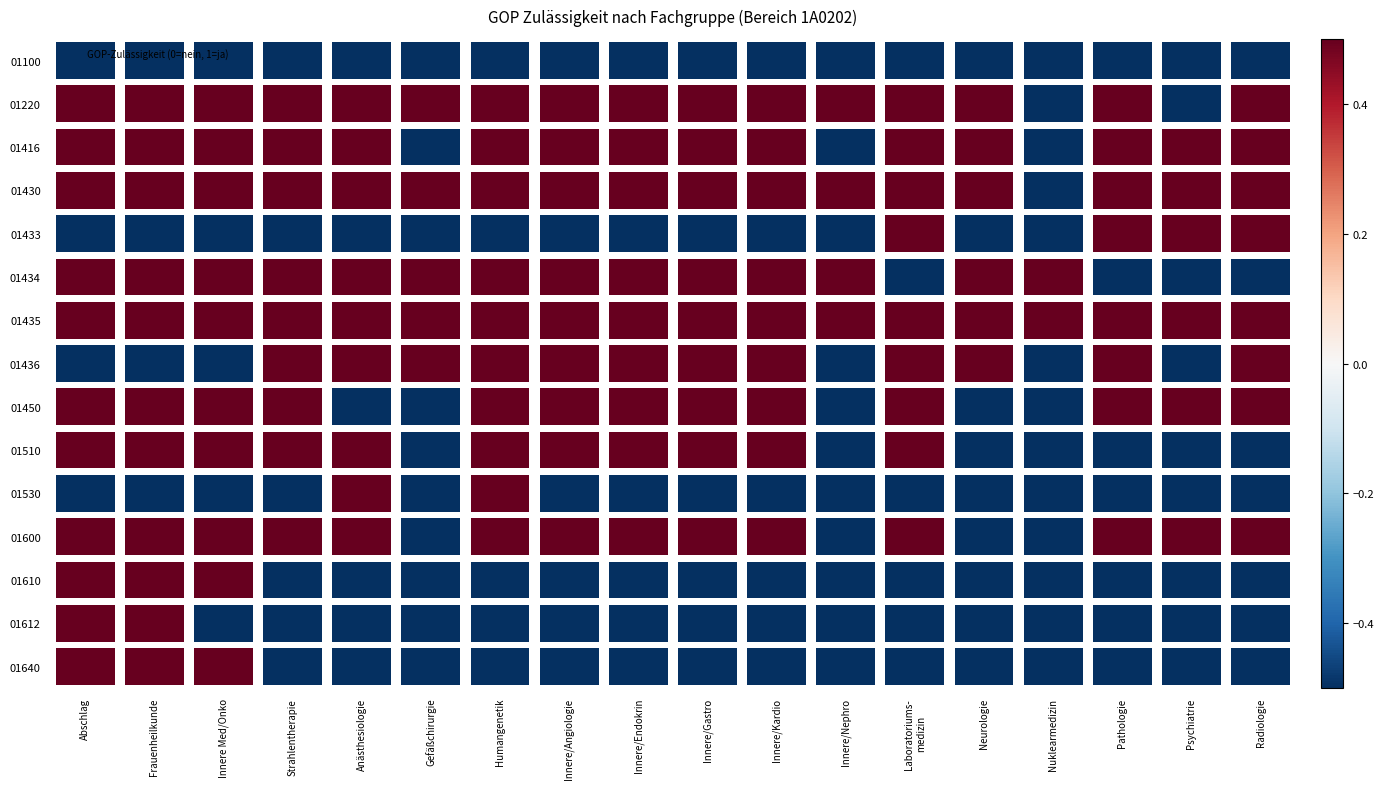

Reading right to left, extract all data points from this chart.

01100: 0	0	0	0	0	0	0	0	0	0	0	0	0	0	0	0	0	0
01220: 1	0	1	0	1	1	1	1	1	1	1	1	1	1	1	1	1	1
01416: 1	1	1	0	1	1	0	1	1	1	1	1	0	1	1	1	1	1
01430: 1	1	1	0	1	1	1	1	1	1	1	1	1	1	1	1	1	1
01433: 1	1	1	0	0	1	0	0	0	0	0	0	0	0	0	0	0	0
01434: 0	0	0	1	1	0	1	1	1	1	1	1	1	1	1	1	1	1
01435: 1	1	1	1	1	1	1	1	1	1	1	1	1	1	1	1	1	1
01436: 1	0	1	0	1	1	0	1	1	1	1	1	1	1	1	0	0	0
01450: 1	1	1	0	0	1	0	1	1	1	1	1	0	0	1	1	1	1
01510: 0	0	0	0	0	1	0	1	1	1	1	1	0	1	1	1	1	1
01530: 0	0	0	0	0	0	0	0	0	0	0	1	0	1	0	0	0	0
01600: 1	1	1	0	0	1	0	1	1	1	1	1	0	1	1	1	1	1
01610: 0	0	0	0	0	0	0	0	0	0	0	0	0	0	0	1	1	1
01612: 0	0	0	0	0	0	0	0	0	0	0	0	0	0	0	0	1	1
01640: 0	0	0	0	0	0	0	0	0	0	0	0	0	0	0	1	1	1